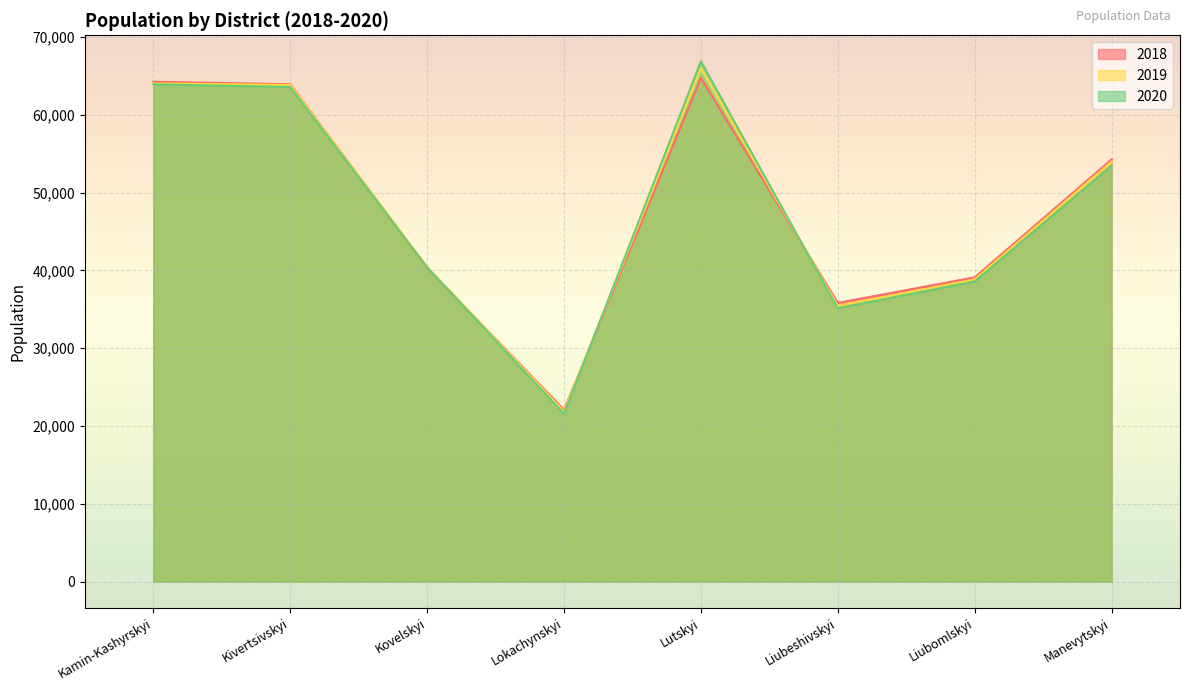

Between Kovelskyi and Kamin-Kashyrskyi, which is larger?

Kamin-Kashyrskyi